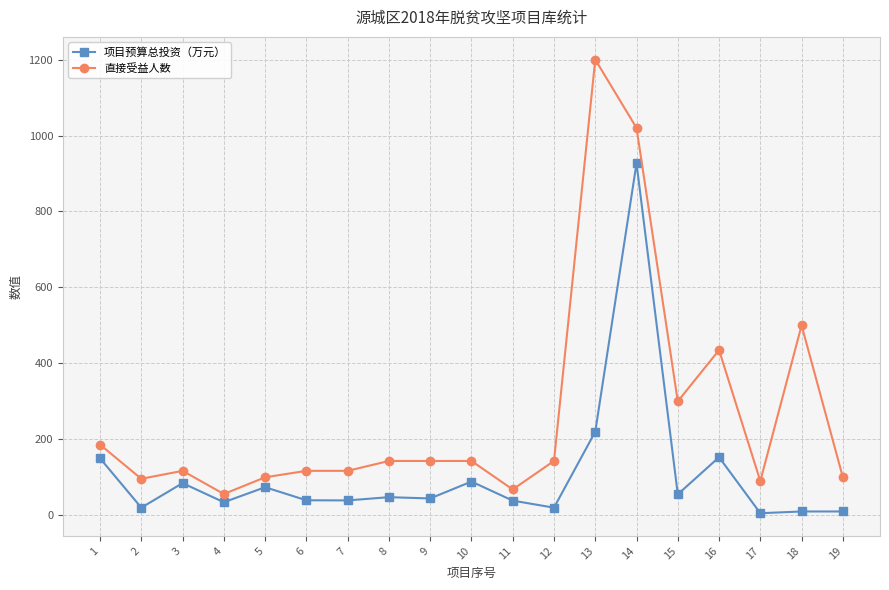

True or false: 直接受益人数 has more than 0 interior local peaks.

True